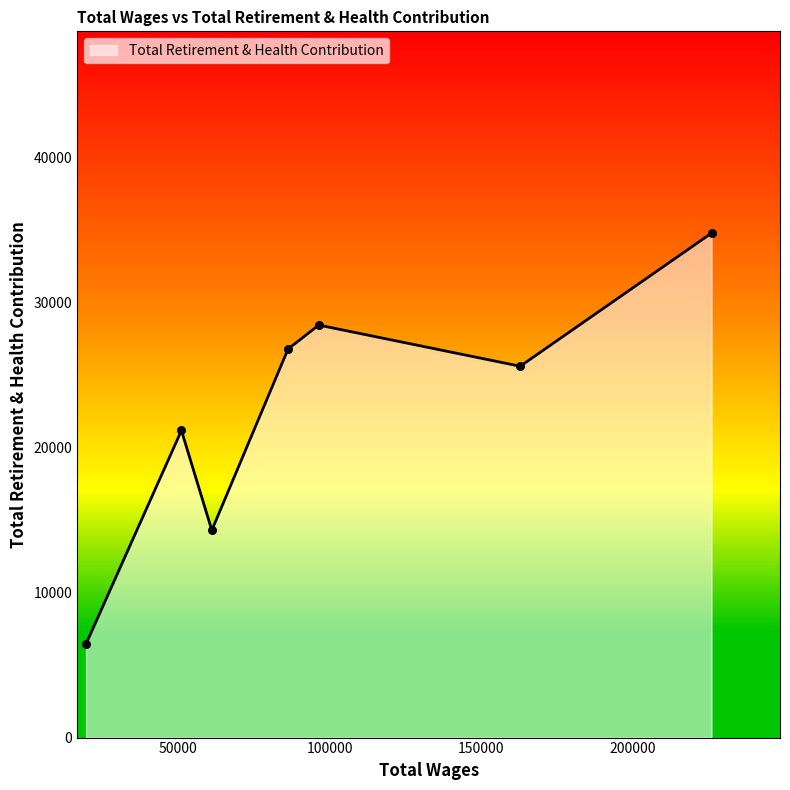

How many interior local valleys (lower than both neighbors) does the data have?

2